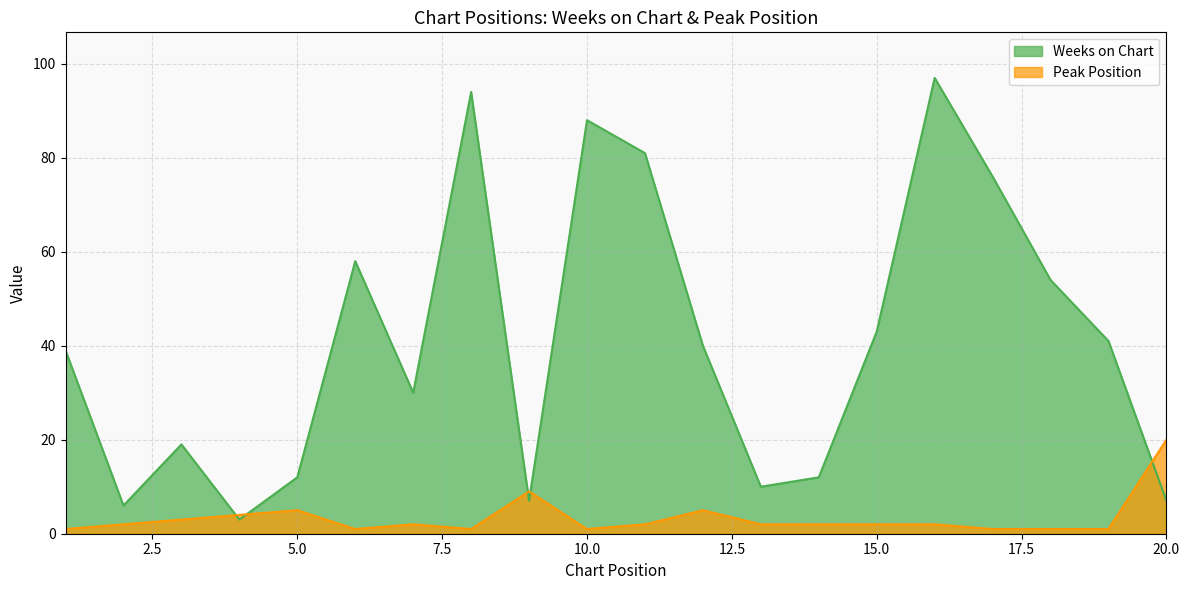

How many lines are shown in the chart?

2